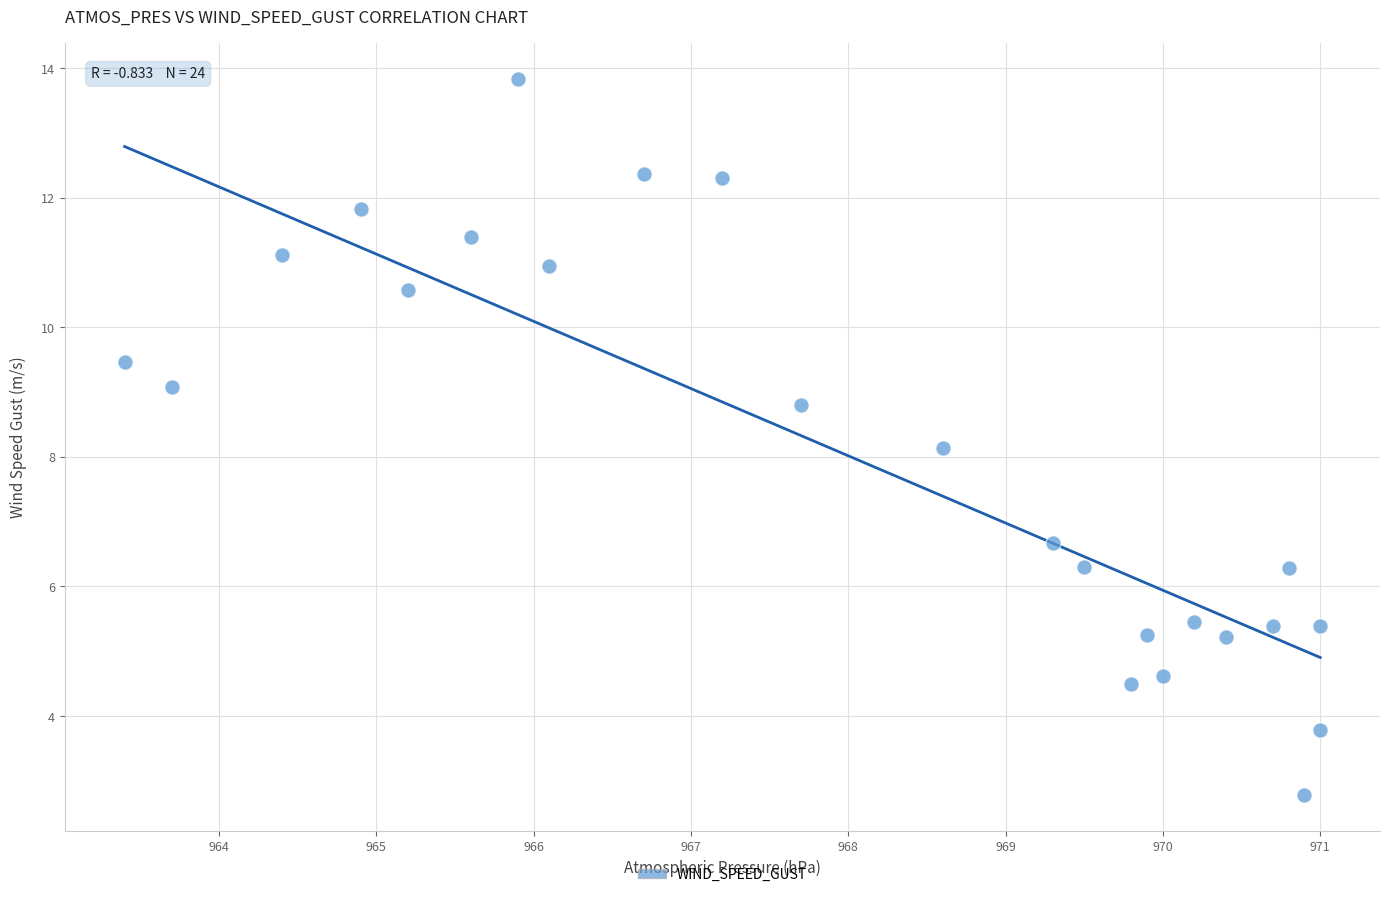

What is the range of X values (max minus min)?

7.6